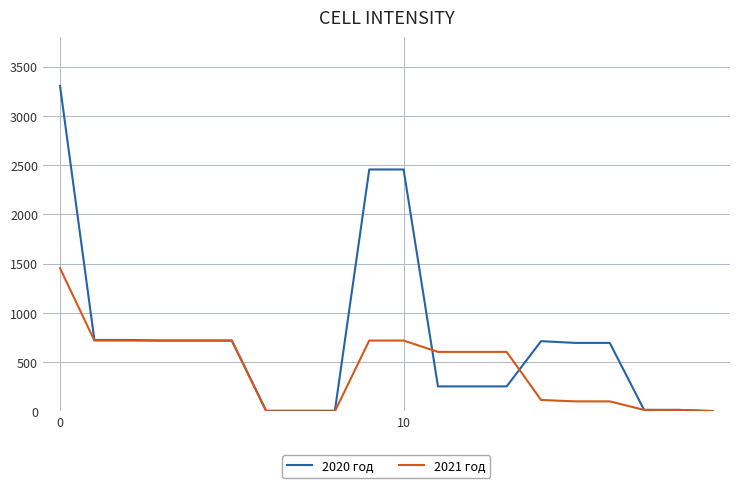

Which series has the widest spread of values?

2020 год